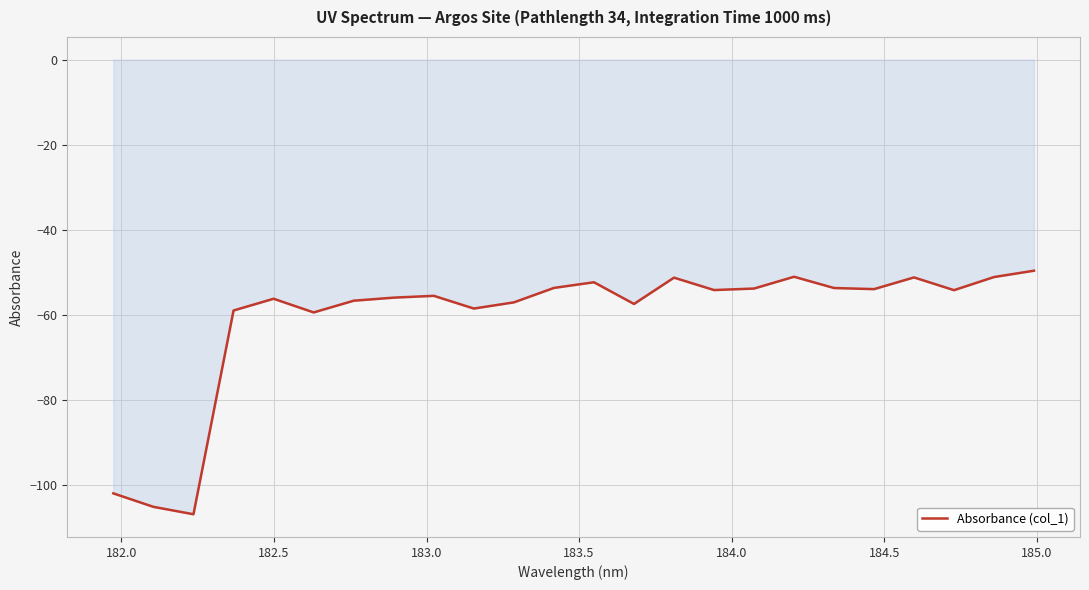

What is the maximum value shown in the chart?

-49.6